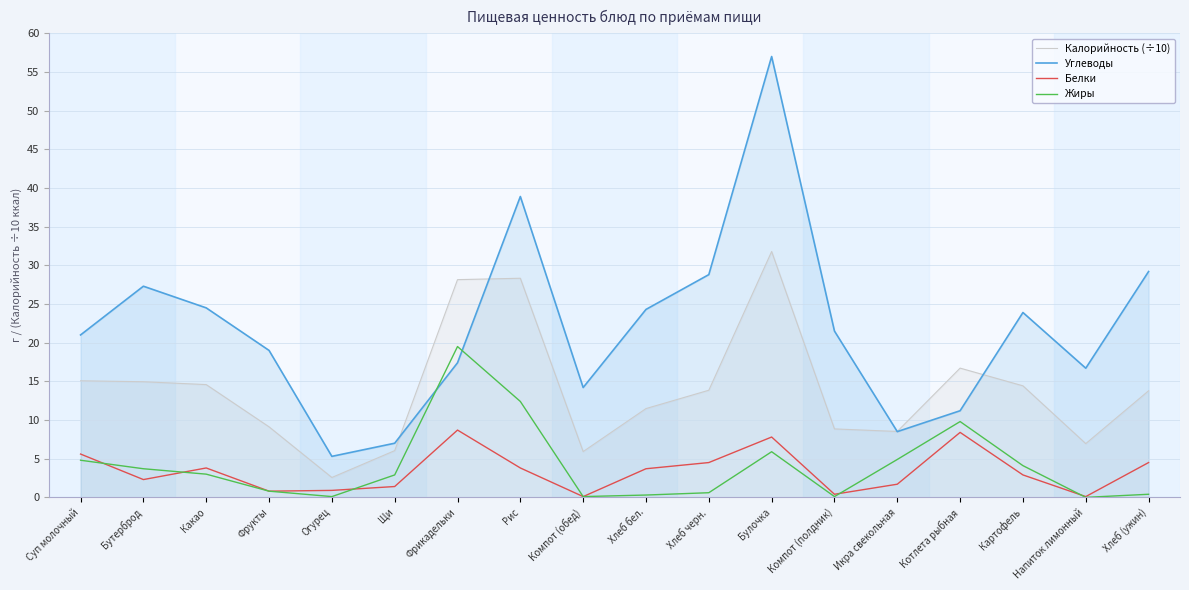

True or false: Жиры and Калорийность (÷10) intersect in this chart.

False